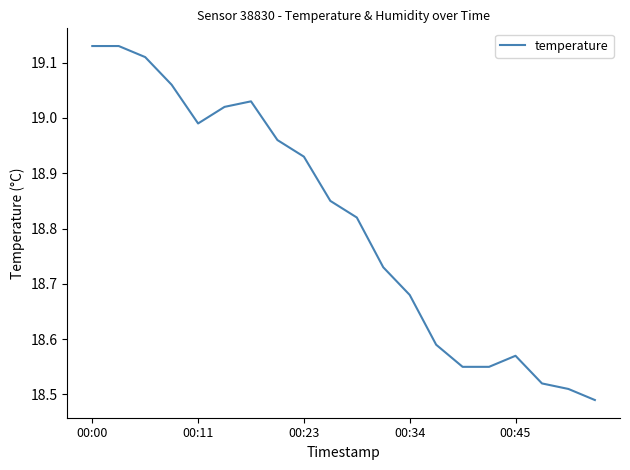

Does the chart display data point markers on the line(s)?

No